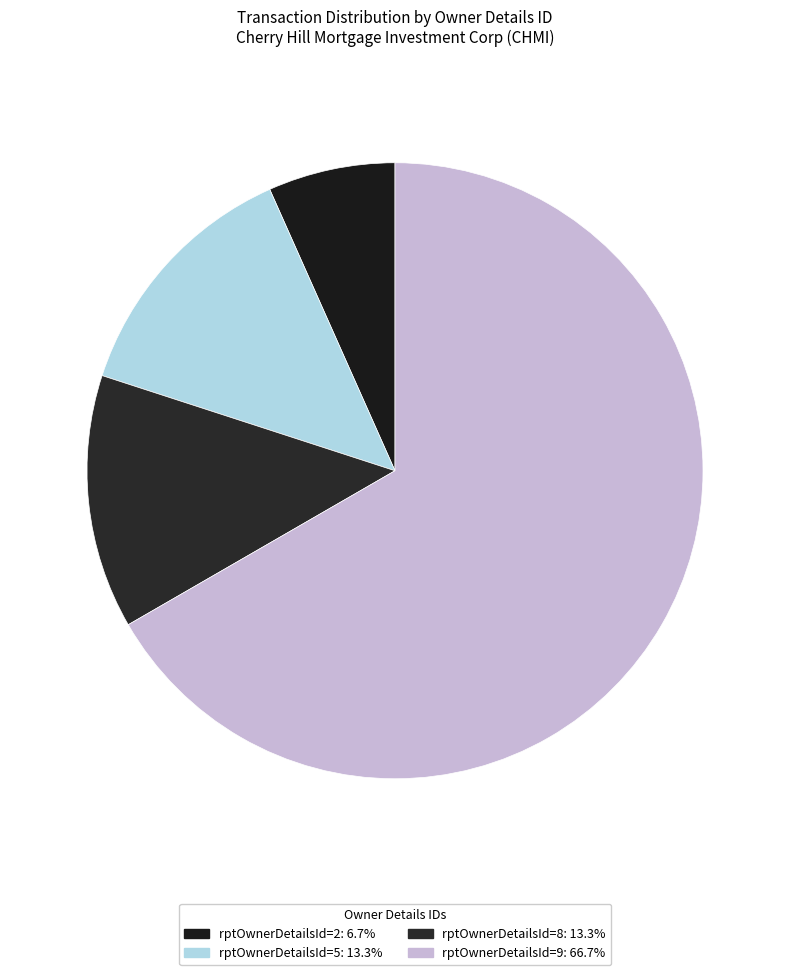

Combined, do rptOwnerDetailsId=8 and rptOwnerDetailsId=9 account for over 50%?

Yes